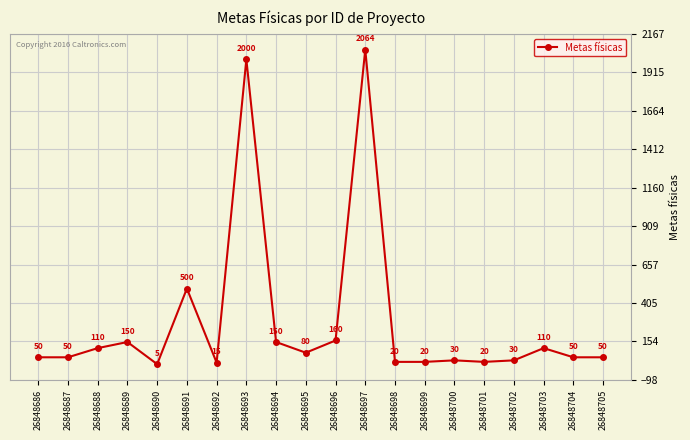

What is the sum of all values?

5664